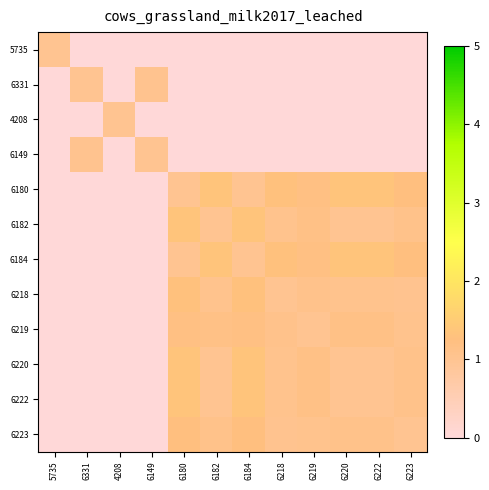

Reading right to left, transcribe all the data shown in this chart.

5735: 6223=0.0	6222=0.0	6220=0.0	6219=0.0	6218=0.0	6184=0.0	6182=0.0	6180=0.0	6149=0.0	4208=0.0	6331=0.0	5735=1.0
6331: 6223=0.0	6222=0.0	6220=0.0	6219=0.0	6218=0.0	6184=0.0	6182=0.0	6180=0.0	6149=1.0	4208=0.0	6331=1.0	5735=0.0
4208: 6223=0.0	6222=0.0	6220=0.0	6219=0.0	6218=0.0	6184=0.0	6182=0.0	6180=0.0	6149=0.0	4208=1.0	6331=0.0	5735=0.0
6149: 6223=0.0	6222=0.0	6220=0.0	6219=0.0	6218=0.0	6184=0.0	6182=0.0	6180=0.0	6149=1.0	4208=0.0	6331=1.0	5735=0.0
6180: 6223=1.3	6222=1.4	6220=1.4	6219=1.2	6218=1.3	6184=1.0	6182=1.4	6180=1.0	6149=0.0	4208=0.0	6331=0.0	5735=0.0
6182: 6223=1.1	6222=1.0	6220=1.0	6219=1.2	6218=1.1	6184=1.4	6182=1.0	6180=1.4	6149=0.0	4208=0.0	6331=0.0	5735=0.0
6184: 6223=1.3	6222=1.4	6220=1.4	6219=1.2	6218=1.3	6184=1.0	6182=1.4	6180=1.0	6149=0.0	4208=0.0	6331=0.0	5735=0.0
6218: 6223=1.0	6222=1.1	6220=1.1	6219=1.1	6218=1.0	6184=1.3	6182=1.1	6180=1.3	6149=0.0	4208=0.0	6331=0.0	5735=0.0
6219: 6223=1.1	6222=1.2	6220=1.2	6219=1.0	6218=1.1	6184=1.2	6182=1.2	6180=1.2	6149=0.0	4208=0.0	6331=0.0	5735=0.0
6220: 6223=1.1	6222=1.0	6220=1.0	6219=1.2	6218=1.1	6184=1.4	6182=1.0	6180=1.4	6149=0.0	4208=0.0	6331=0.0	5735=0.0
6222: 6223=1.1	6222=1.0	6220=1.0	6219=1.2	6218=1.1	6184=1.4	6182=1.0	6180=1.4	6149=0.0	4208=0.0	6331=0.0	5735=0.0
6223: 6223=1.0	6222=1.1	6220=1.1	6219=1.1	6218=1.0	6184=1.3	6182=1.1	6180=1.3	6149=0.0	4208=0.0	6331=0.0	5735=0.0